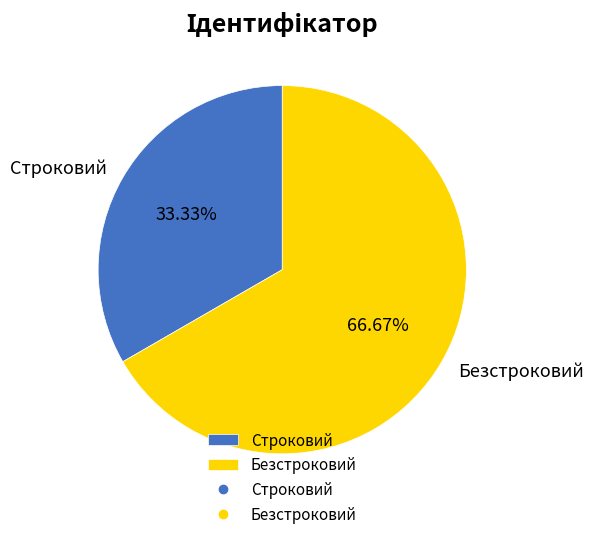

What is the ratio of the value at Строковий to the value at Безстроковий?

0.5